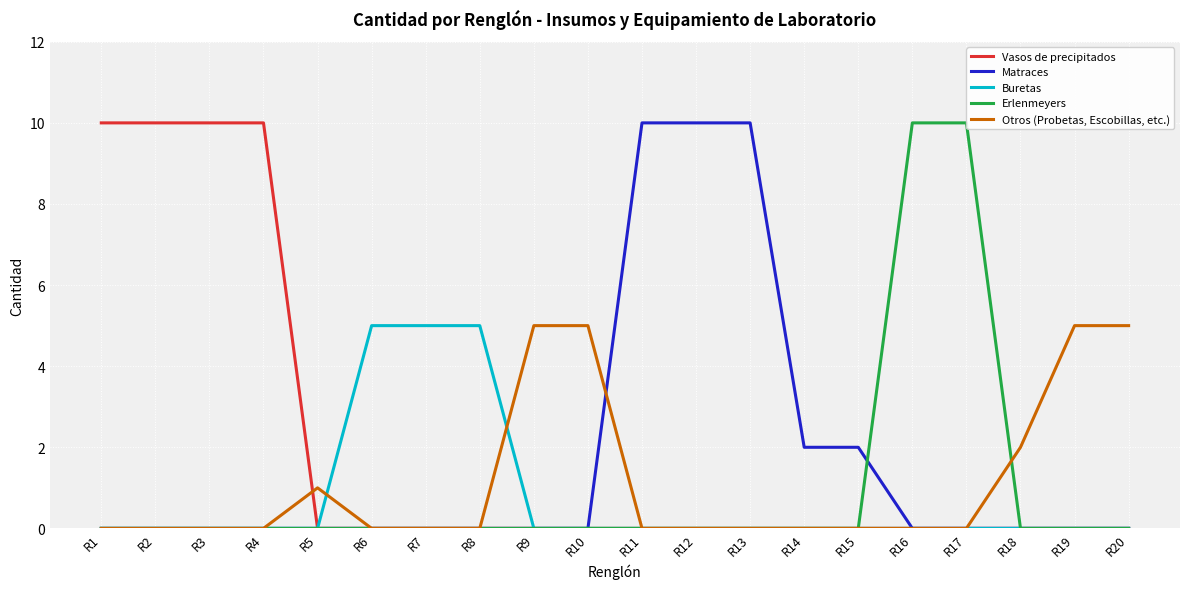

Reading right to left, extract all data points from this chart.

Vasos de precipitados: R20=0	R19=0	R18=0	R17=0	R16=0	R15=0	R14=0	R13=0	R12=0	R11=0	R10=0	R9=0	R8=0	R7=0	R6=0	R5=0	R4=10	R3=10	R2=10	R1=10
Matraces: R20=0	R19=0	R18=0	R17=0	R16=0	R15=2	R14=2	R13=10	R12=10	R11=10	R10=0	R9=0	R8=0	R7=0	R6=0	R5=0	R4=0	R3=0	R2=0	R1=0
Buretas: R20=0	R19=0	R18=0	R17=0	R16=0	R15=0	R14=0	R13=0	R12=0	R11=0	R10=0	R9=0	R8=5	R7=5	R6=5	R5=0	R4=0	R3=0	R2=0	R1=0
Erlenmeyers: R20=0	R19=0	R18=0	R17=10	R16=10	R15=0	R14=0	R13=0	R12=0	R11=0	R10=0	R9=0	R8=0	R7=0	R6=0	R5=0	R4=0	R3=0	R2=0	R1=0
Otros (Probetas, Escobillas, etc.): R20=5	R19=5	R18=2	R17=0	R16=0	R15=0	R14=0	R13=0	R12=0	R11=0	R10=5	R9=5	R8=0	R7=0	R6=0	R5=1	R4=0	R3=0	R2=0	R1=0